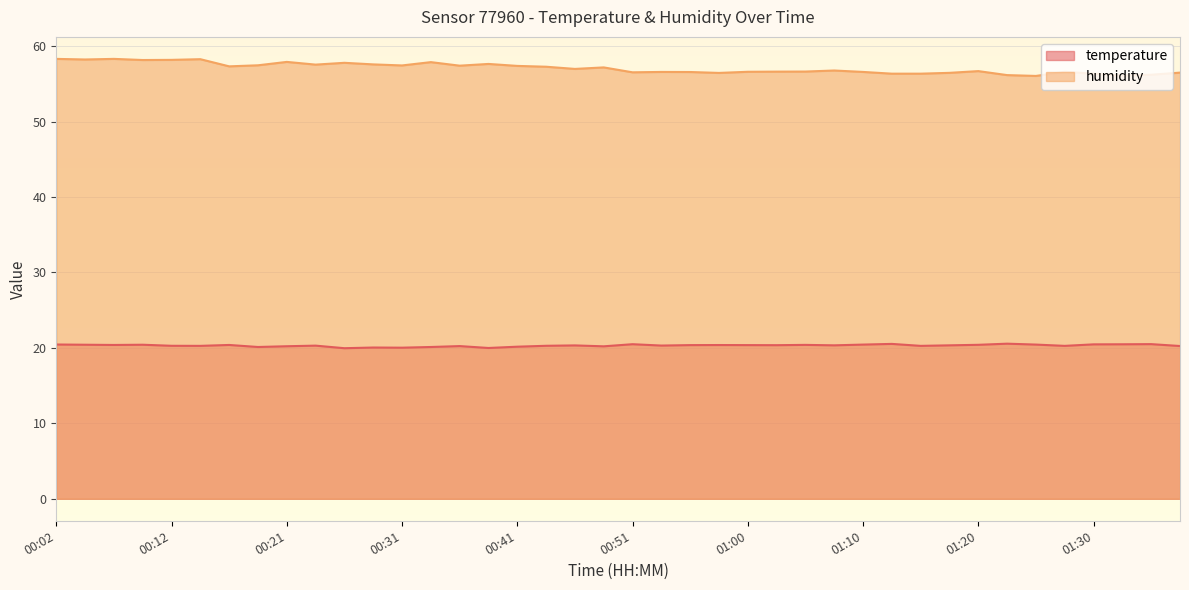

What is the total value across all series at 00:26?

77.8